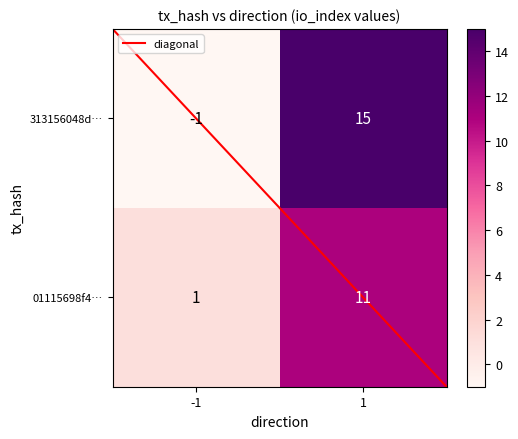

Is the value of 01115698f42cc92ede445c730b397f6e8b7b954 at 1 greater than the value of 313156048d715c518dcbca616e4397b820ef0cd at 1?

No